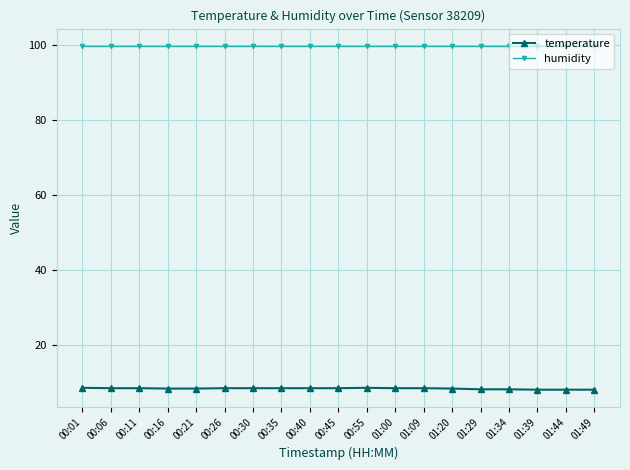

What is the label of the 5th point from the left?

00:21